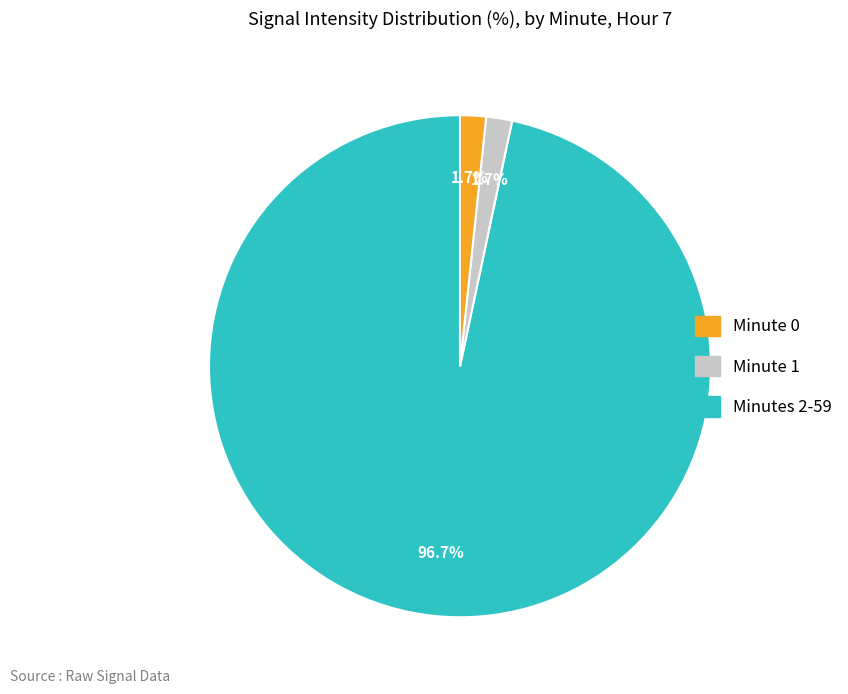

How many segments does this pie chart have?

3